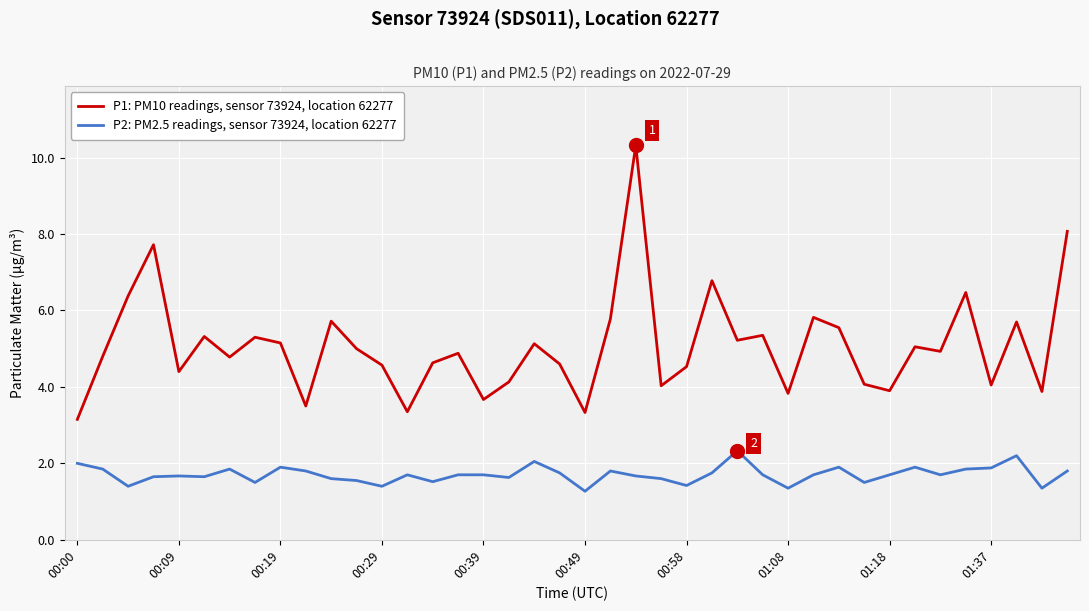

What is the smallest value displayed?

1.3